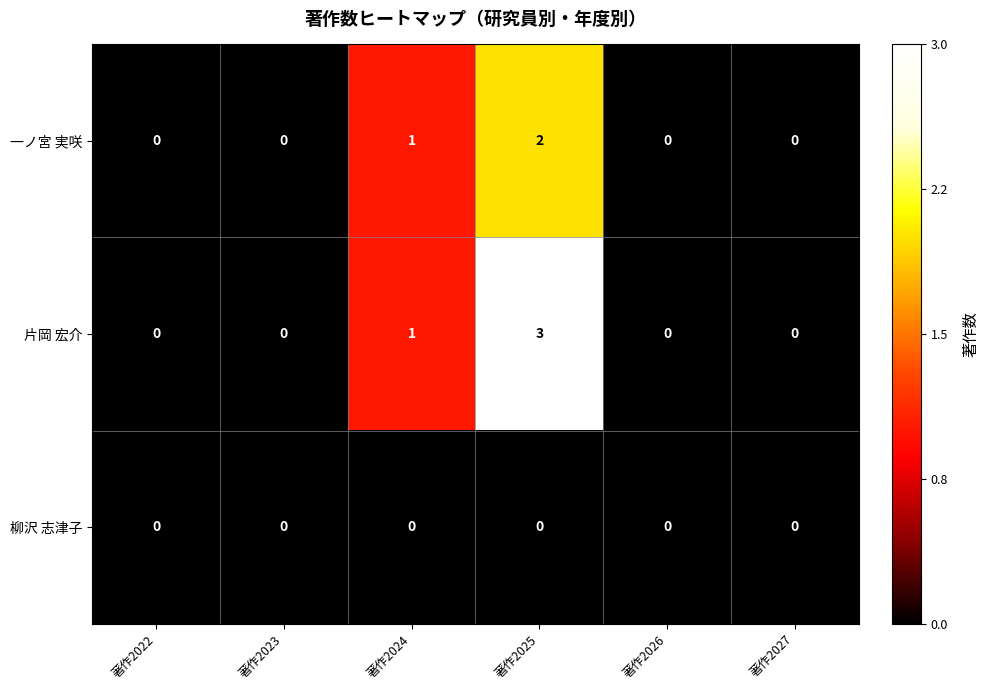

How many distinct data groups are displayed?

3